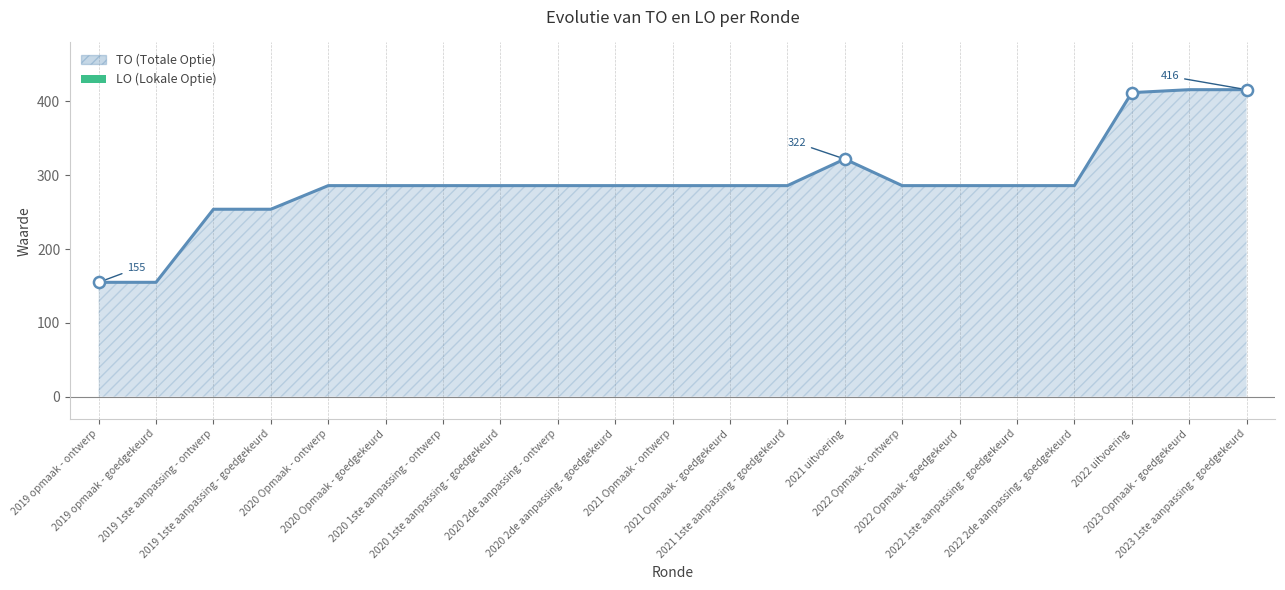

Which has a higher value, 2020 1ste aanpassing - goedgekeurd or 2020 Opmaak - ontwerp?

2020 1ste aanpassing - goedgekeurd